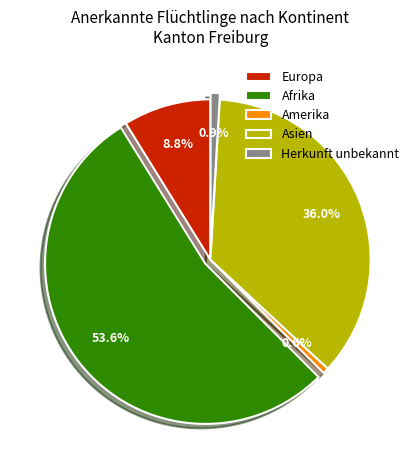

Is there any slice that represents more than half of the pie?

Yes